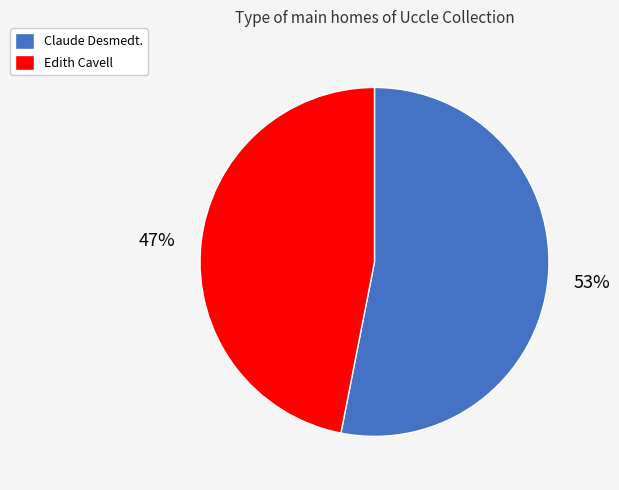

Count the number of slices in the pie.

2